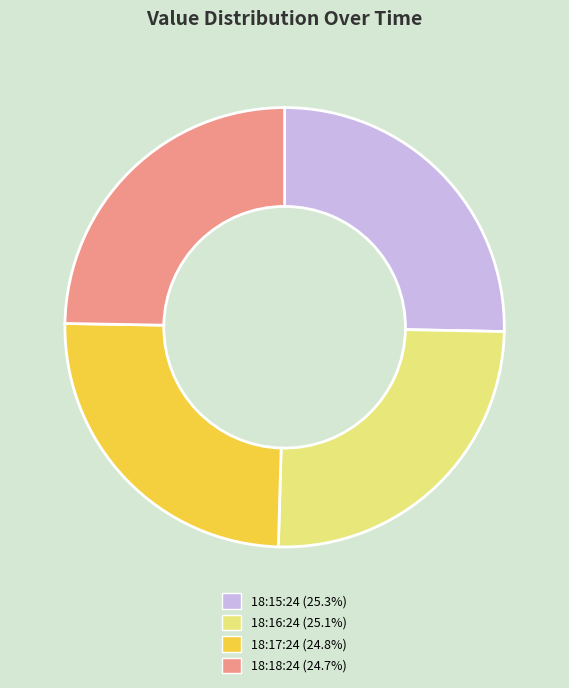

Is there a majority slice in this chart?

No